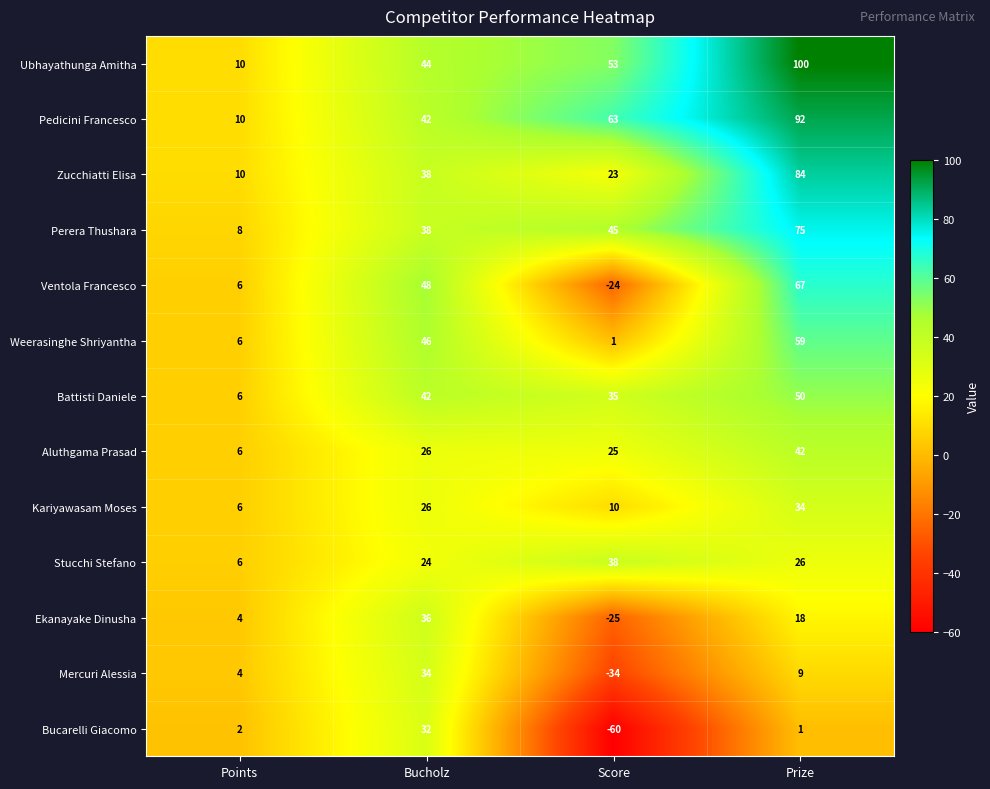

How many data points in Ubhayathunga Amitha are less than 53?

2